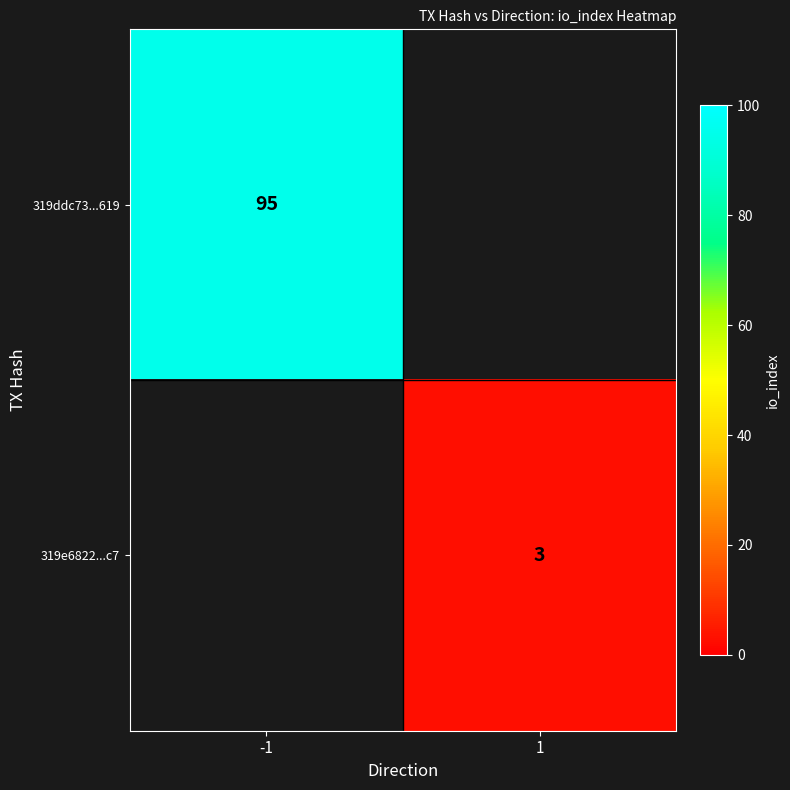

Is it true that 319ddc73...619 equals 95 at -1?

True